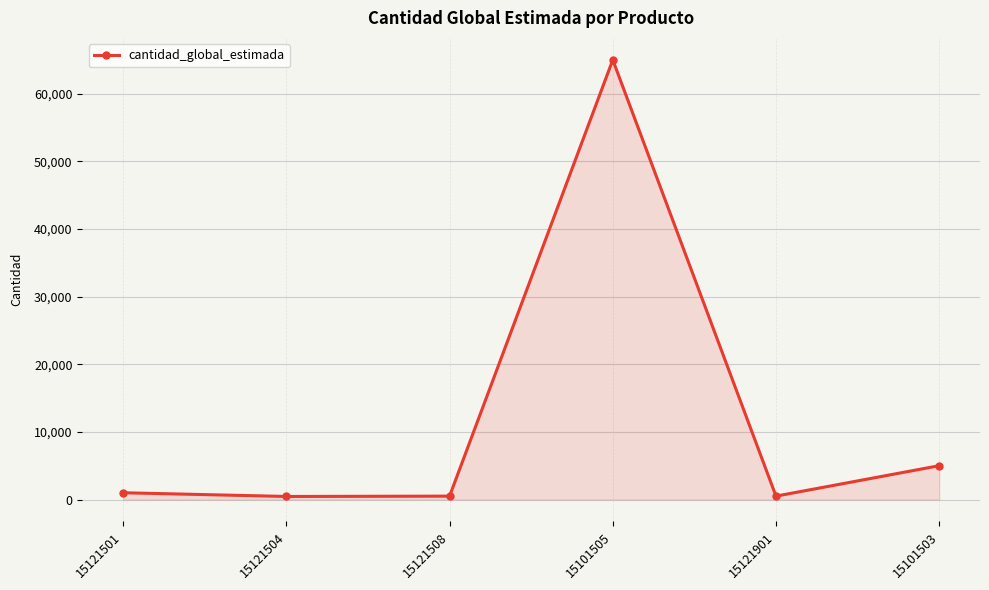

What position from the left is 15121504?

2